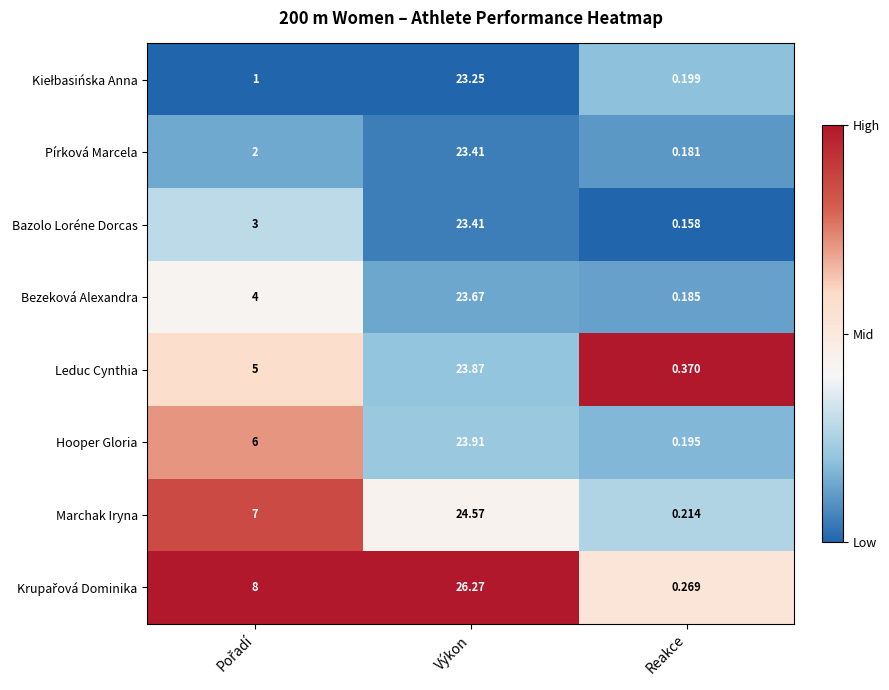

Is the value of Hooper Gloria at Reakce greater than the value of Leduc Cynthia at Reakce?

No